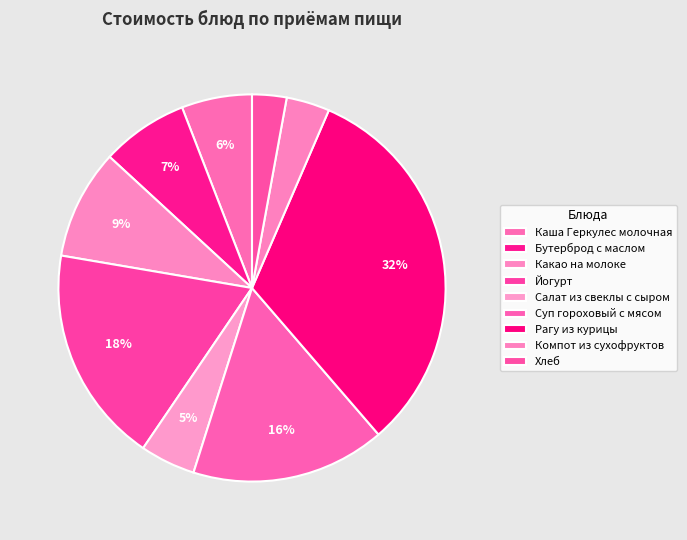

Does Бутерброд с маслом account for over 50% of the chart?

No